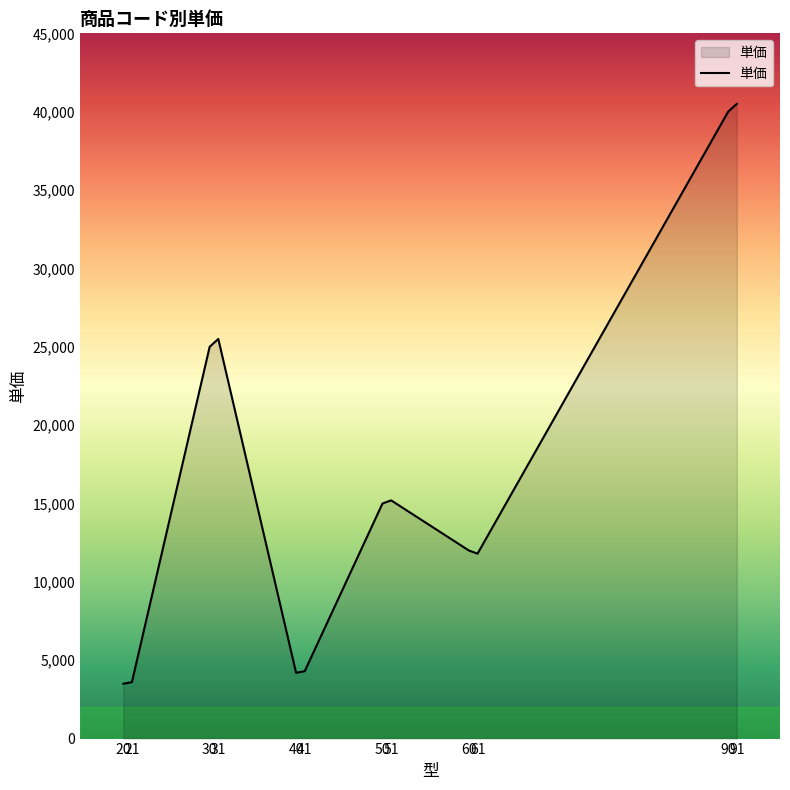

What is the change in value from 21 to 61?

+8200